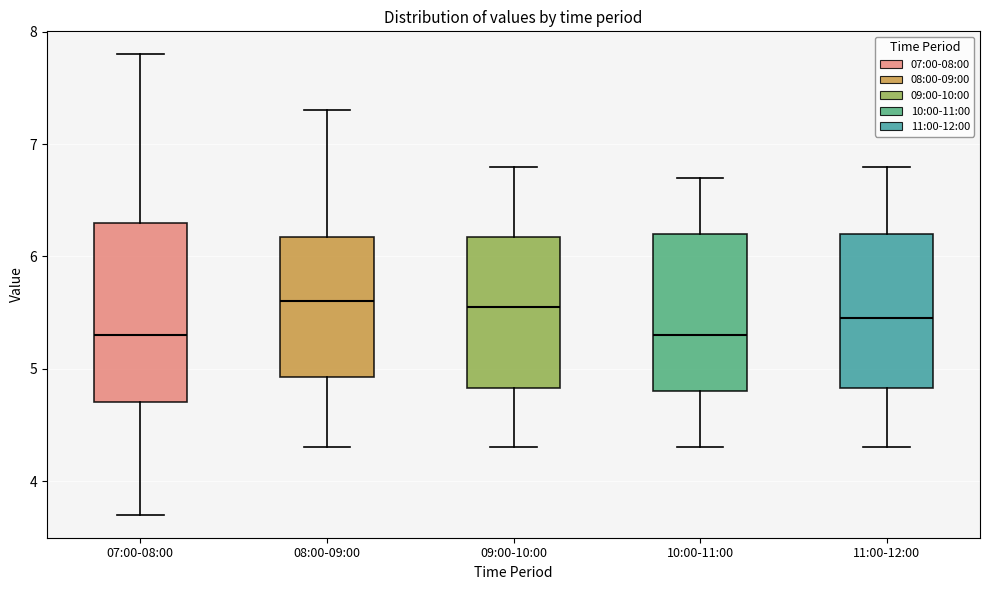

Reading left to right, read every box against the y-axis: the position of its median line, the range the box covers, and the ends of its whiskers. The values are not printed on the chart, so give them approximately, as read against the axis.

07:00-08:00: median 5.3, box 4.7 to 6.3, whiskers 3.7 to 7.8
08:00-09:00: median 5.6, box 4.9 to 6.2, whiskers 4.3 to 7.3
09:00-10:00: median 5.6, box 4.8 to 6.2, whiskers 4.3 to 6.8
10:00-11:00: median 5.3, box 4.8 to 6.2, whiskers 4.3 to 6.7
11:00-12:00: median 5.5, box 4.8 to 6.2, whiskers 4.3 to 6.8